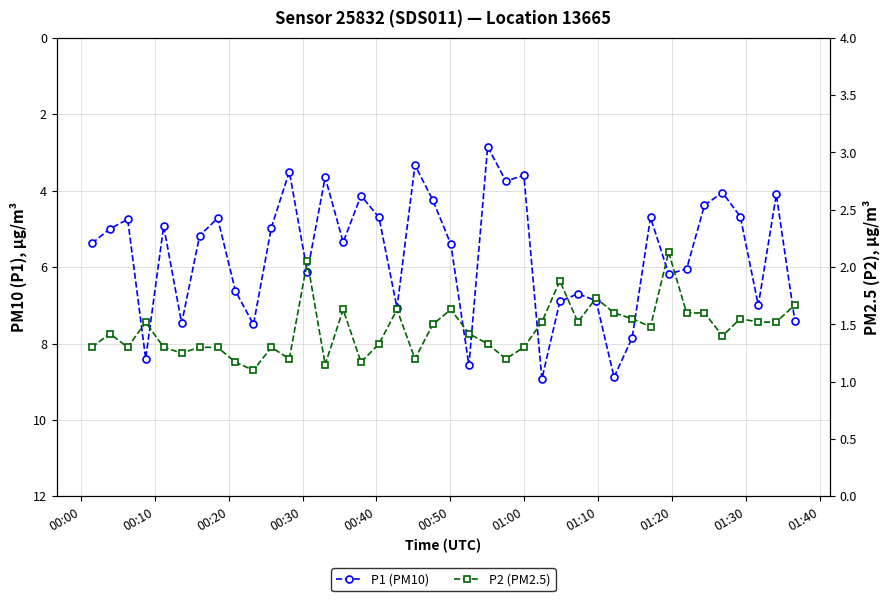

At how many categories does at least one series exceed 6?

17